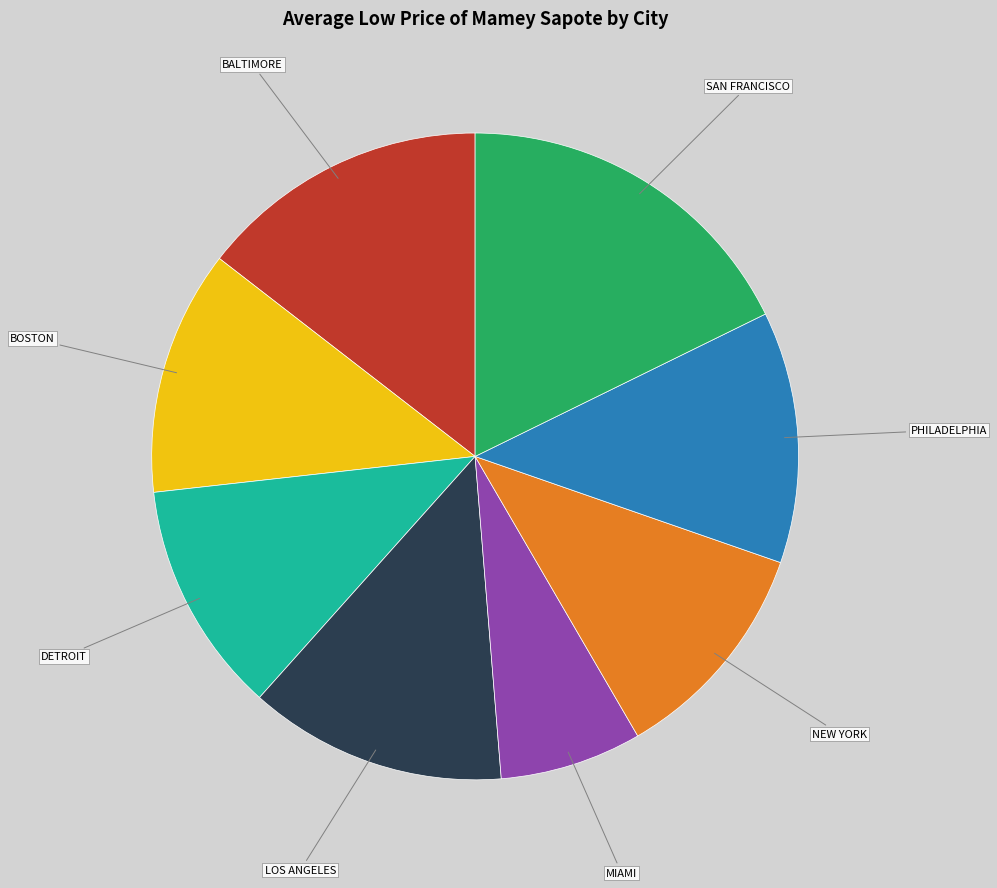

Between PHILADELPHIA and NEW YORK, which is larger?

PHILADELPHIA